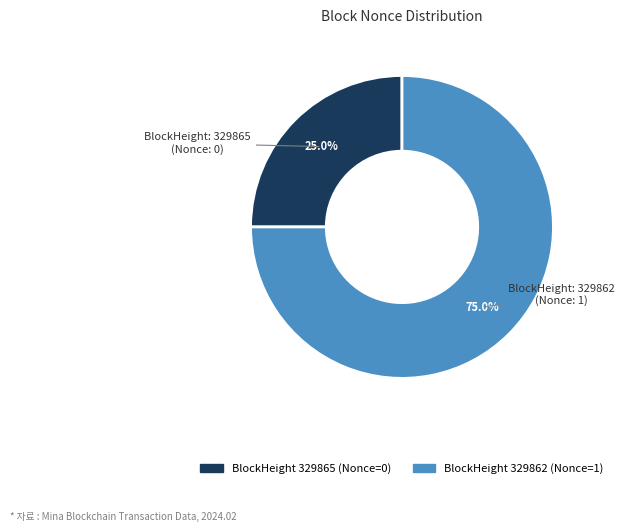

Does any single category account for the majority?

Yes